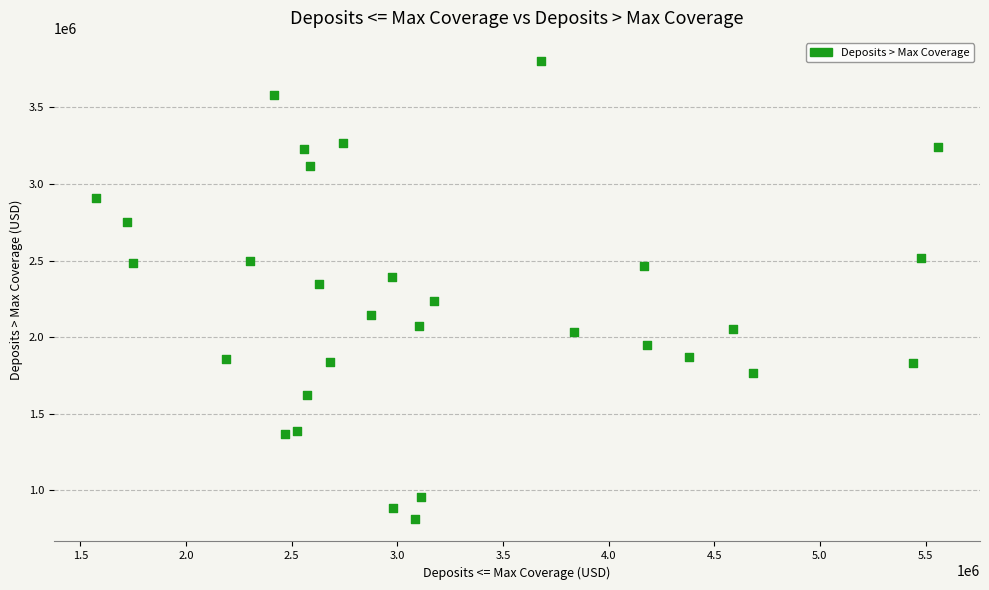

What is the range of Y values (max minus min)?

2990000